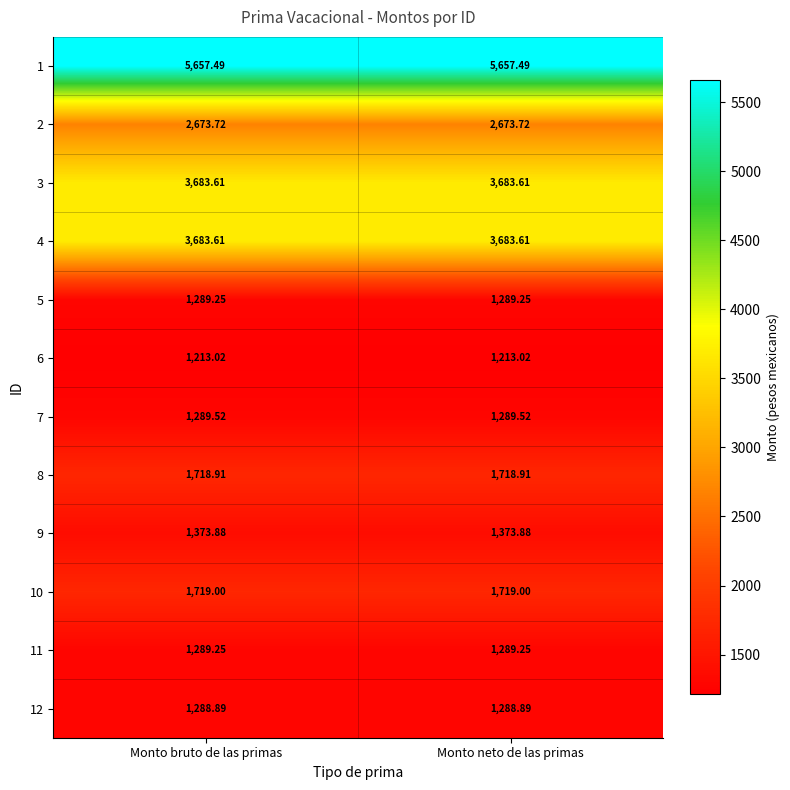

Is the value of 2 at Monto neto de las primas greater than the value of 6 at Monto neto de las primas?

Yes